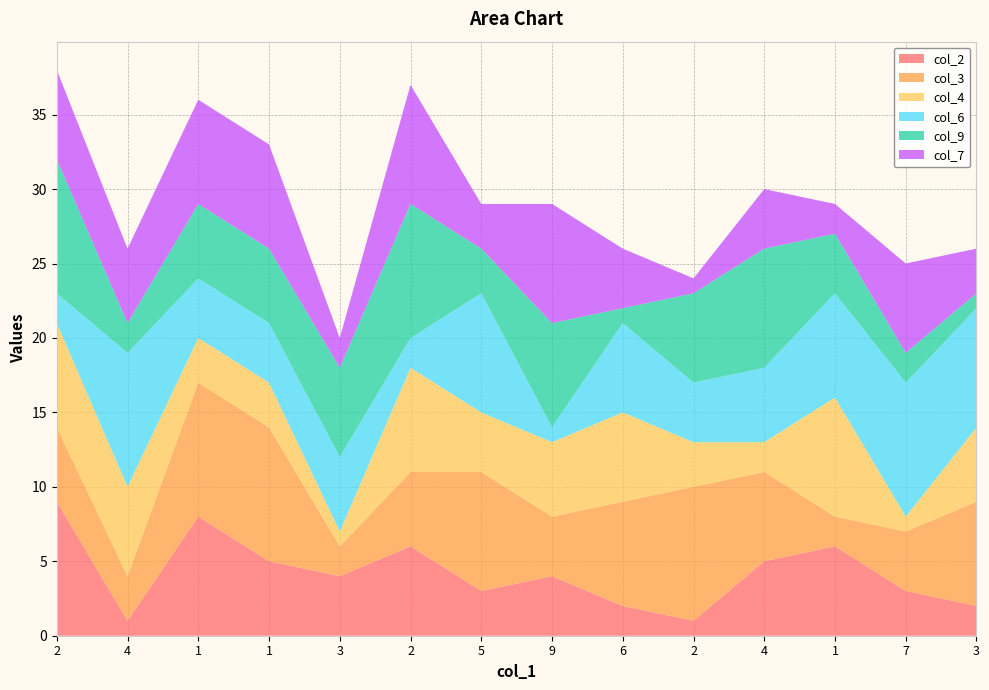

Reading right to left, transcribe all the data shown in this chart.

col_2: 3=2	7=3	1=6	4=5	2=1	6=2	9=4	5=3	2=6	3=4	1=5	1=8	4=1	2=9
col_3: 3=7	7=4	1=2	4=6	2=9	6=7	9=4	5=8	2=5	3=2	1=9	1=9	4=3	2=5
col_4: 3=5	7=1	1=8	4=2	2=3	6=6	9=5	5=4	2=7	3=1	1=3	1=3	4=6	2=7
col_6: 3=8	7=9	1=7	4=5	2=4	6=6	9=1	5=8	2=2	3=5	1=4	1=4	4=9	2=2
col_9: 3=1	7=2	1=4	4=8	2=6	6=1	9=7	5=3	2=9	3=6	1=5	1=5	4=2	2=9
col_7: 3=3	7=6	1=2	4=4	2=1	6=4	9=8	5=3	2=8	3=2	1=7	1=7	4=5	2=6